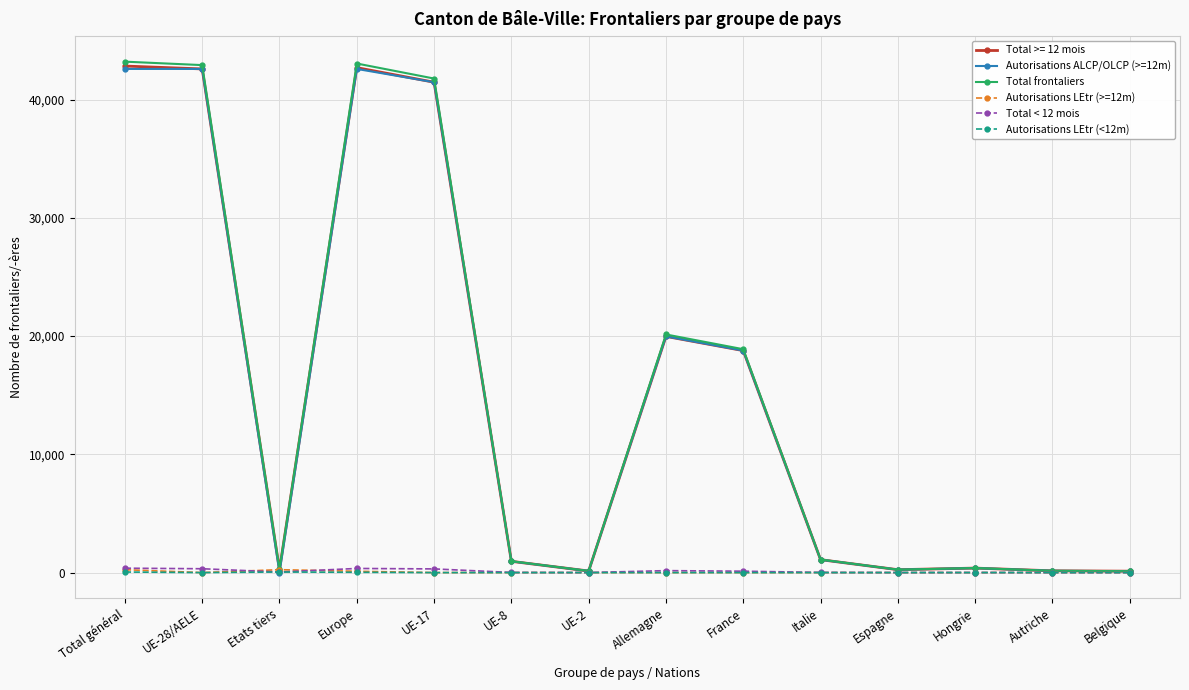

What is the total value across all series at UE-17?

125021